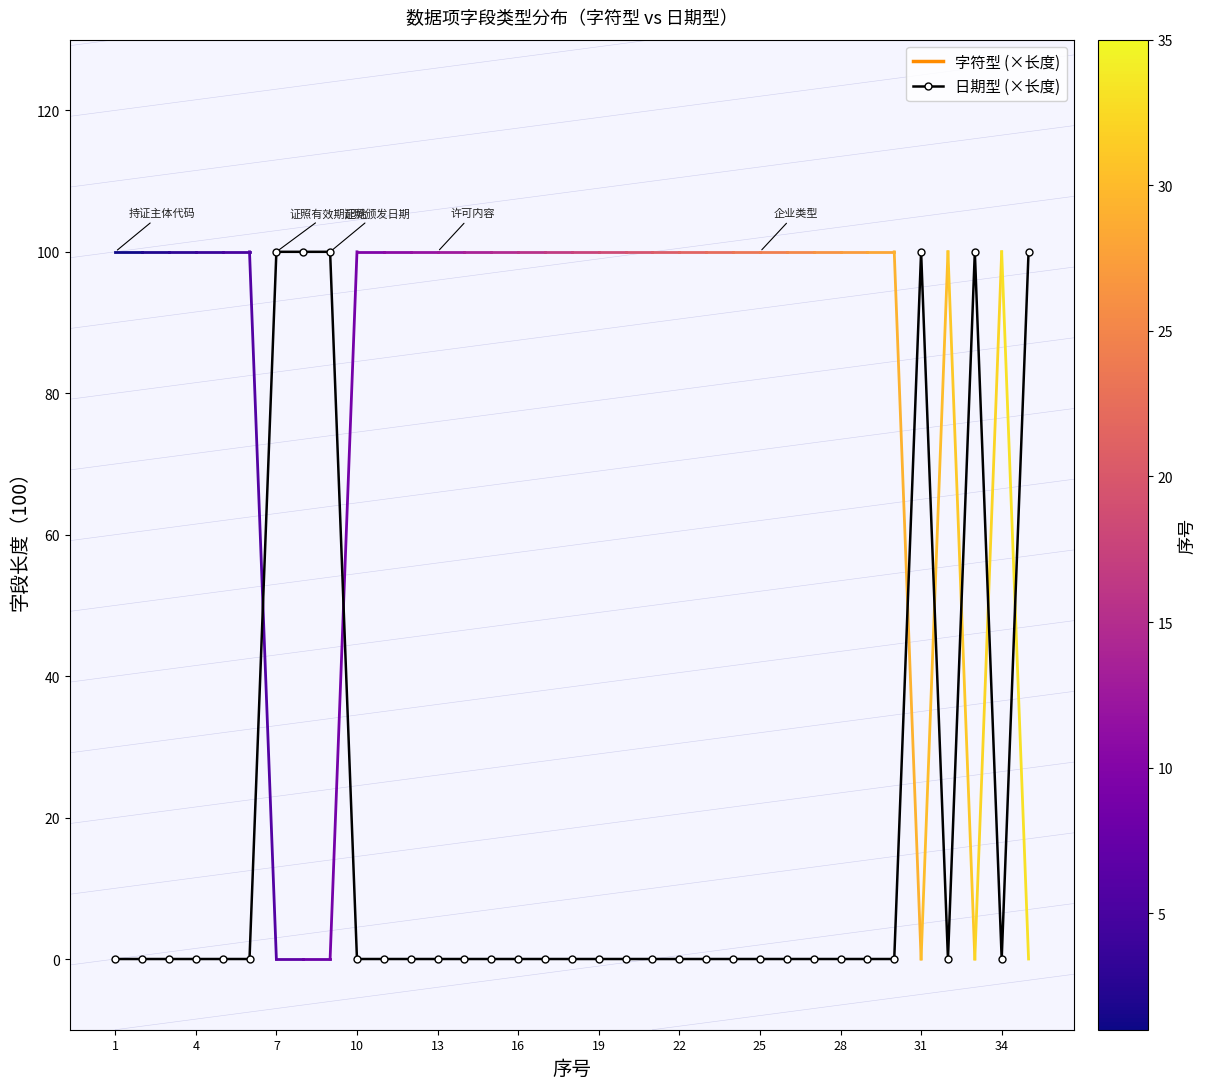

What is the sum of all values?

600